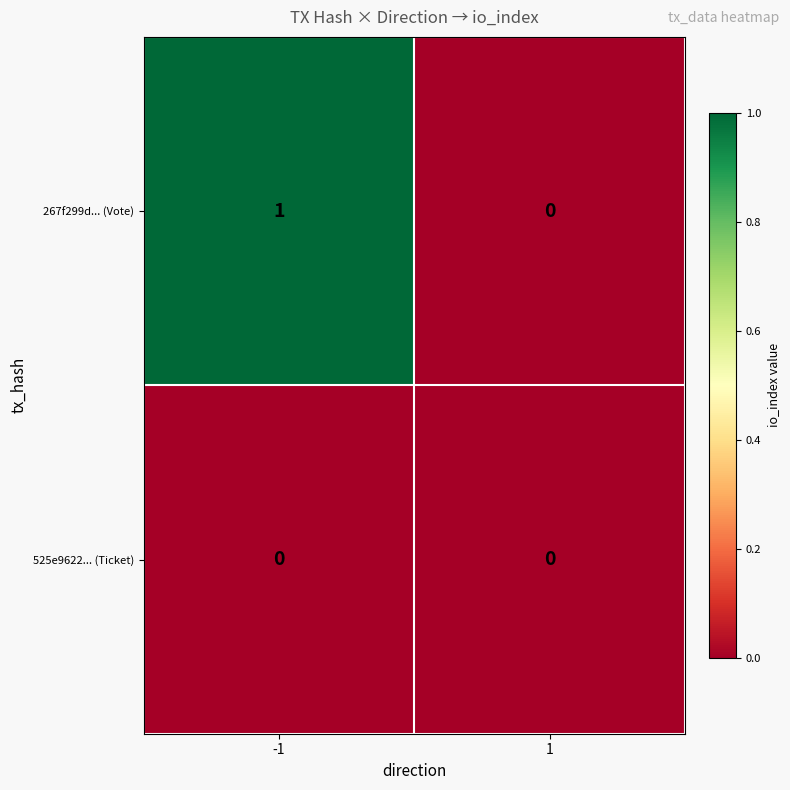

How many distinct data groups are displayed?

2